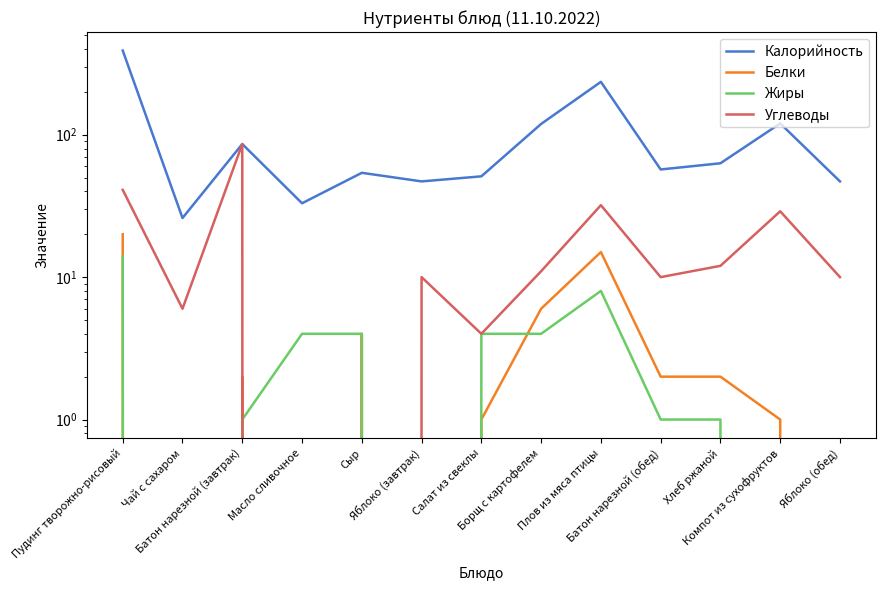

Is the value of Жиры at Пудинг творожно-рисовый greater than the value of Калорийность at Плов из мяса птицы?

No